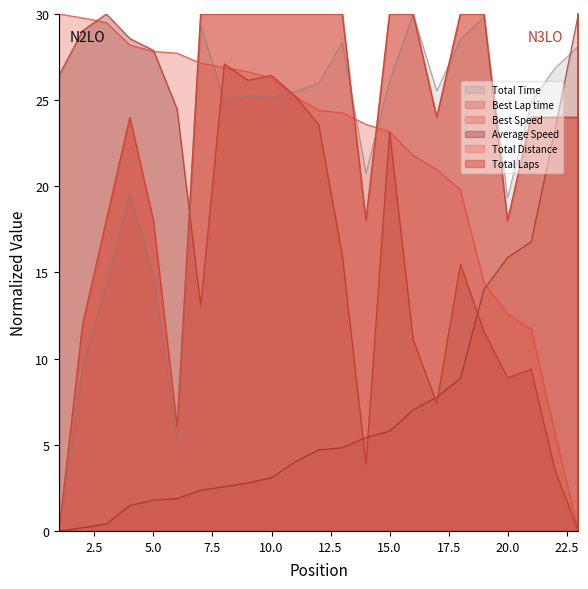

Reading left to right, extract all data points from this chart.

Total Distance: 1=0.0	2=12.0	3=18.0	4=24.0	5=18.0	6=6.0	7=30.0	8=30.0	9=30.0	10=30.0	11=30.0	12=30.0	13=30.0	14=18.0	15=30.0	16=30.0	17=24.0	18=30.0	19=30.0	20=18.0	21=24.0	22=24.0	23=24.0
Total Laps: 1=0.0	2=12.0	3=18.0	4=24.0	5=18.0	6=6.0	7=30.0	8=30.0	9=30.0	10=30.0	11=30.0	12=30.0	13=30.0	14=18.0	15=30.0	16=30.0	17=24.0	18=30.0	19=30.0	20=18.0	21=24.0	22=24.0	23=24.0
Best Lap time: 1=0.0	2=0.2	3=0.4	4=1.5	5=1.8	6=1.9	7=2.4	8=2.6	9=2.8	10=3.1	11=4.0	12=4.7	13=4.8	14=5.4	15=5.8	16=7.0	17=7.8	18=8.8	19=14.0	20=15.9	21=16.8	22=23.2	23=30.0
Best Speed: 1=30.0	2=29.8	3=29.5	4=28.2	5=27.8	6=27.7	7=27.1	8=26.9	9=26.6	10=26.3	11=25.2	12=24.4	13=24.3	14=23.6	15=23.2	16=21.8	17=21.0	18=19.8	19=14.4	20=12.6	21=11.7	22=5.7	23=0.0
Average Speed: 1=26.5	2=29.0	3=30.0	4=28.6	5=27.9	6=24.5	7=13.1	8=27.1	9=26.2	10=26.4	11=25.2	12=23.6	13=16.0	14=3.9	15=23.2	16=11.1	17=7.4	18=15.5	19=11.6	20=8.9	21=9.4	22=3.6	23=0.0
Total Time: 1=0.0	2=9.6	3=14.4	4=19.6	5=14.8	6=5.3	7=29.3	8=25.0	9=25.2	10=25.2	11=25.5	12=26.0	13=28.3	14=20.8	15=26.1	16=30.0	17=25.5	18=28.5	19=29.8	20=19.3	21=24.9	22=26.8	23=28.1